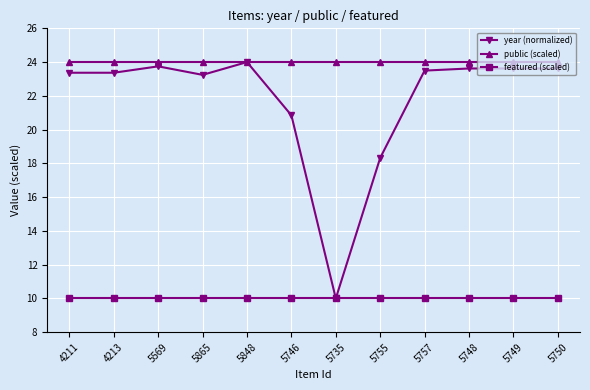

Reading left to right, extract all data points from this chart.

year (normalized): 4211=23.4	4213=23.4	5569=23.7	5865=23.2	5848=24.0	5746=20.8	5735=10.0	5755=18.3	5757=23.5	5748=23.6	5749=23.6	5750=23.6
public (scaled): 4211=24.0	4213=24.0	5569=24.0	5865=24.0	5848=24.0	5746=24.0	5735=24.0	5755=24.0	5757=24.0	5748=24.0	5749=24.0	5750=24.0
featured (scaled): 4211=10.0	4213=10.0	5569=10.0	5865=10.0	5848=10.0	5746=10.0	5735=10.0	5755=10.0	5757=10.0	5748=10.0	5749=10.0	5750=10.0